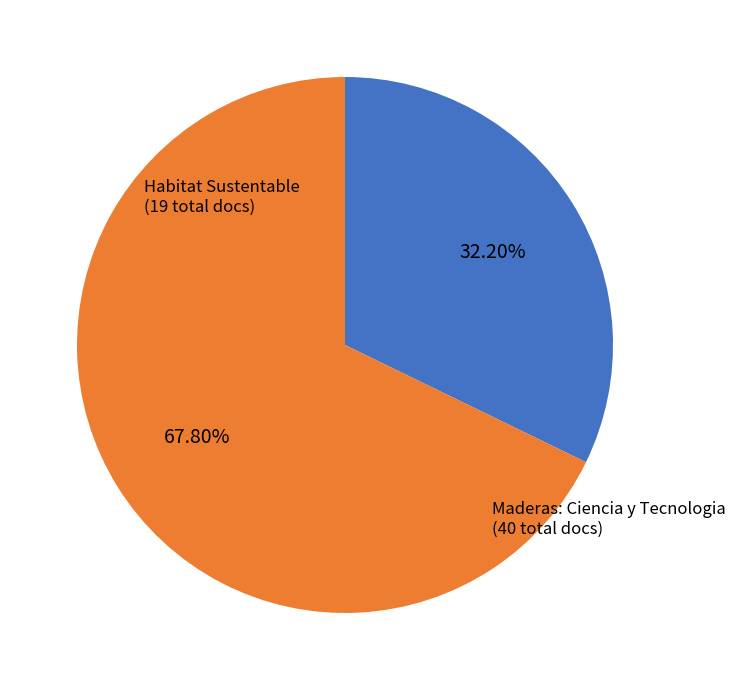

Does any single category account for the majority?

Yes